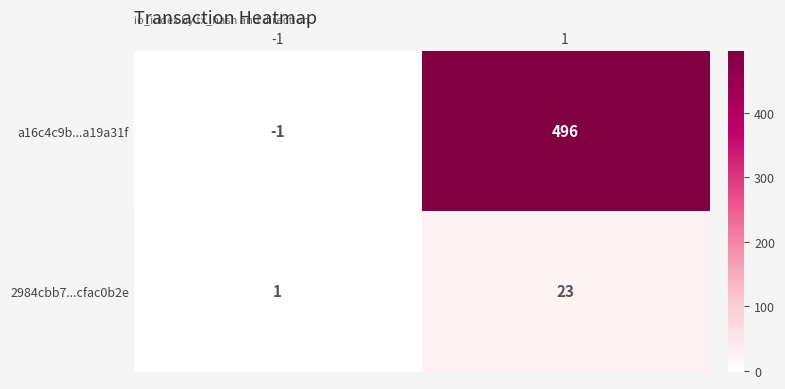

What is the average value of the a16c4c9b...a19a31f series?

248